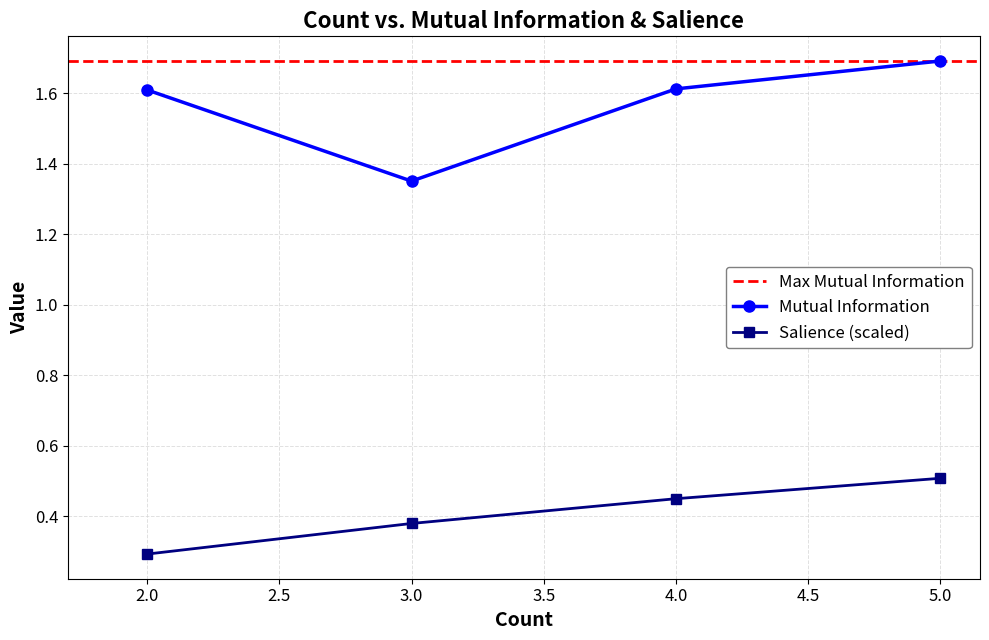

At which label does Mutual Information reach its peak?

5.0